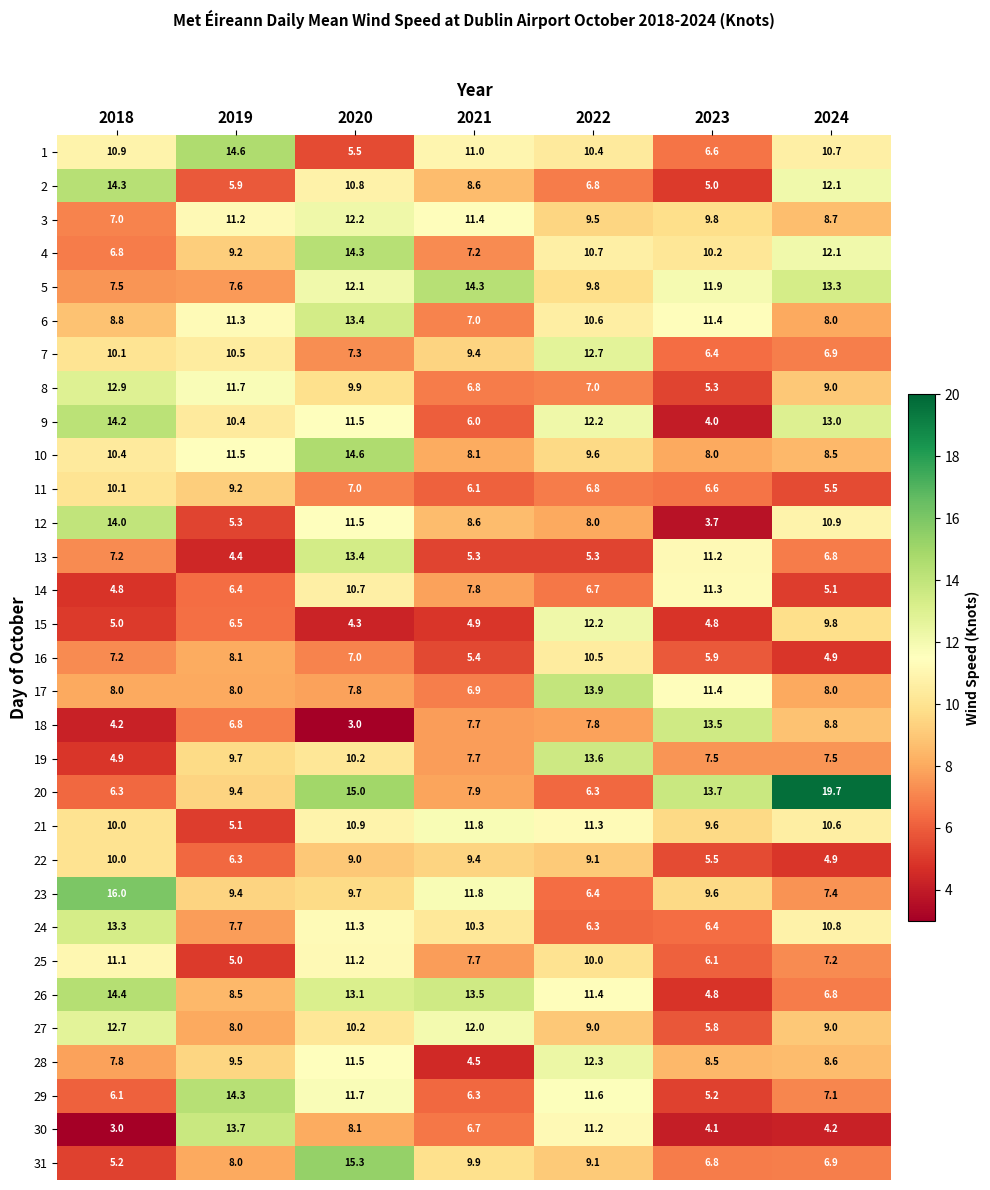

At how many categories does at least one series exceed 4?

7